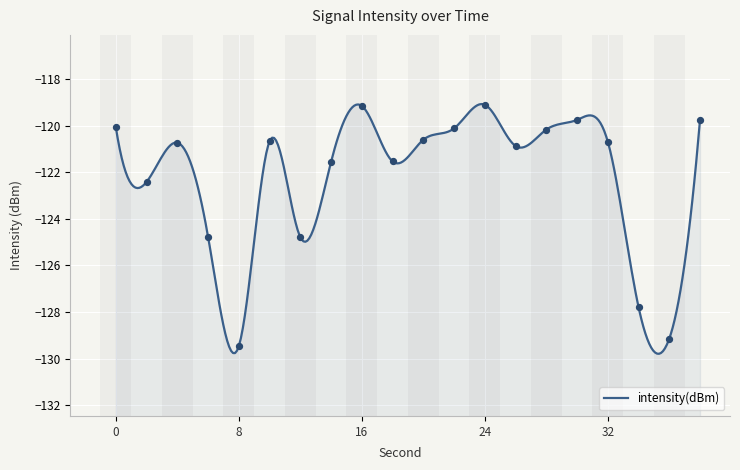

Which has a higher value, 38 or 20?

38